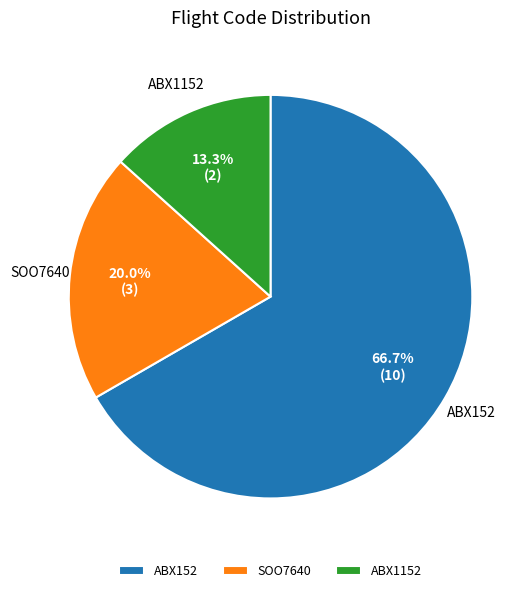

Does ABX152 represent more than half of the total?

Yes